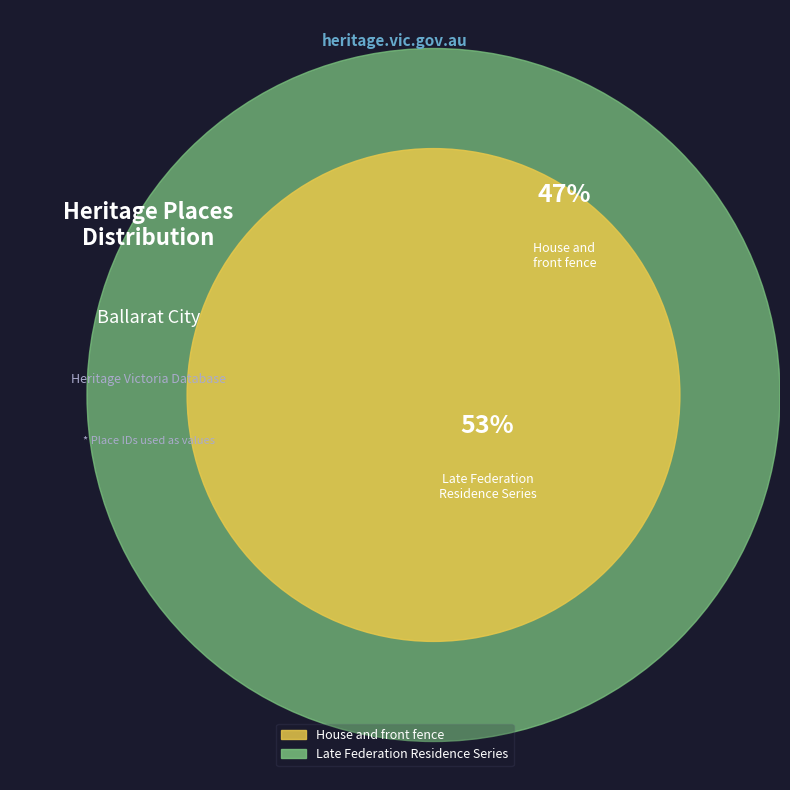

What is the smallest slice in the pie chart?

House and front fence